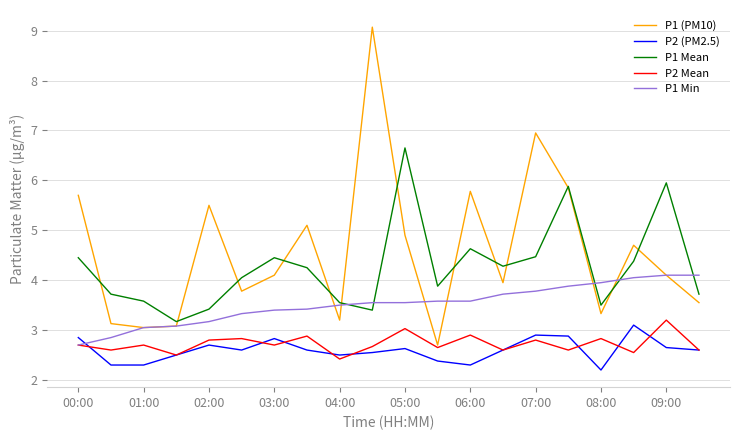

Which series has the largest total across all categories?

P1 (PM10)